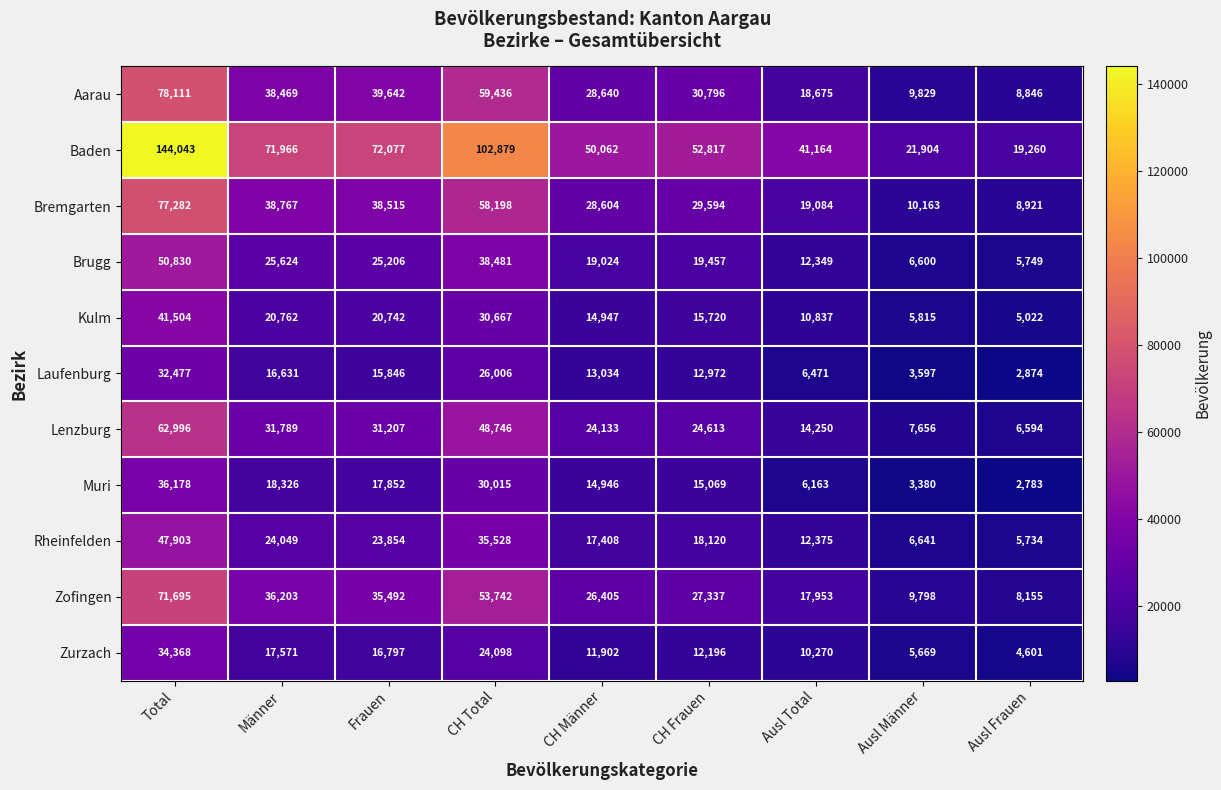

How many data points in Baden are less than 52817?

4